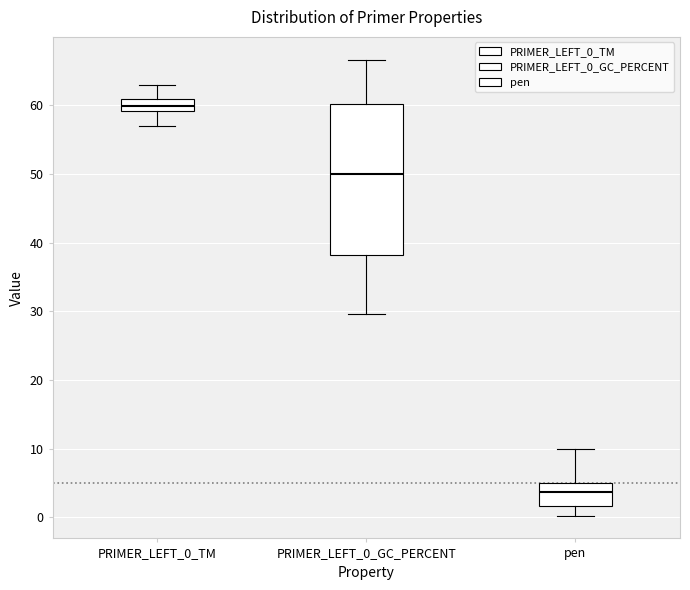

Which box has the lowest median line?

pen